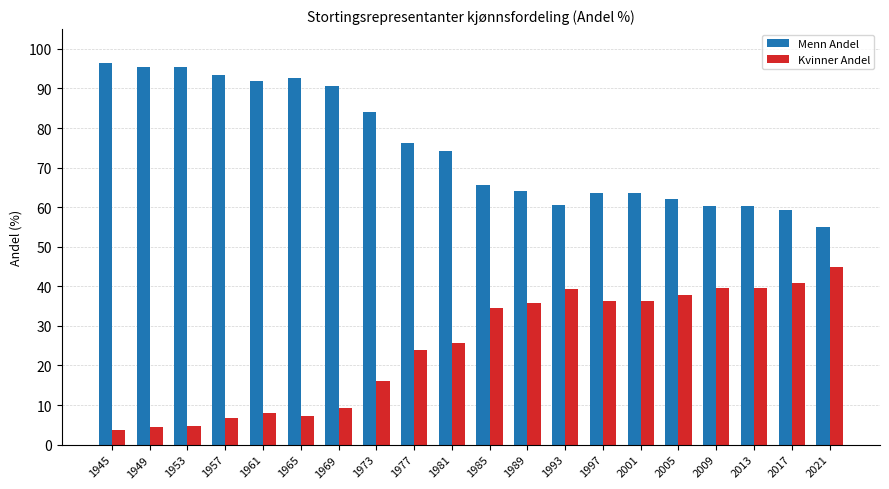

What is the average value of the Kvinner Andel series?

24.8